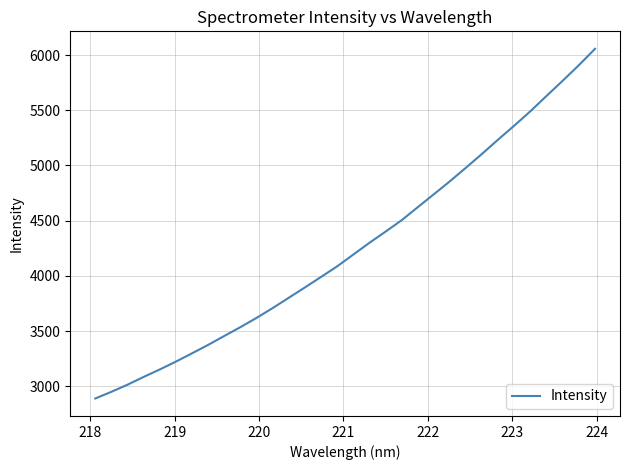

What is the maximum value shown in the chart?

6056.1